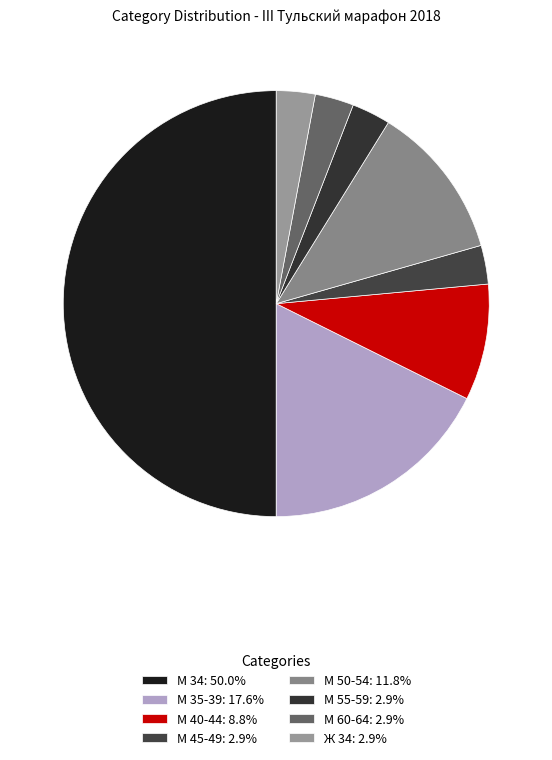

Is Ж 34 the majority of the pie?

No